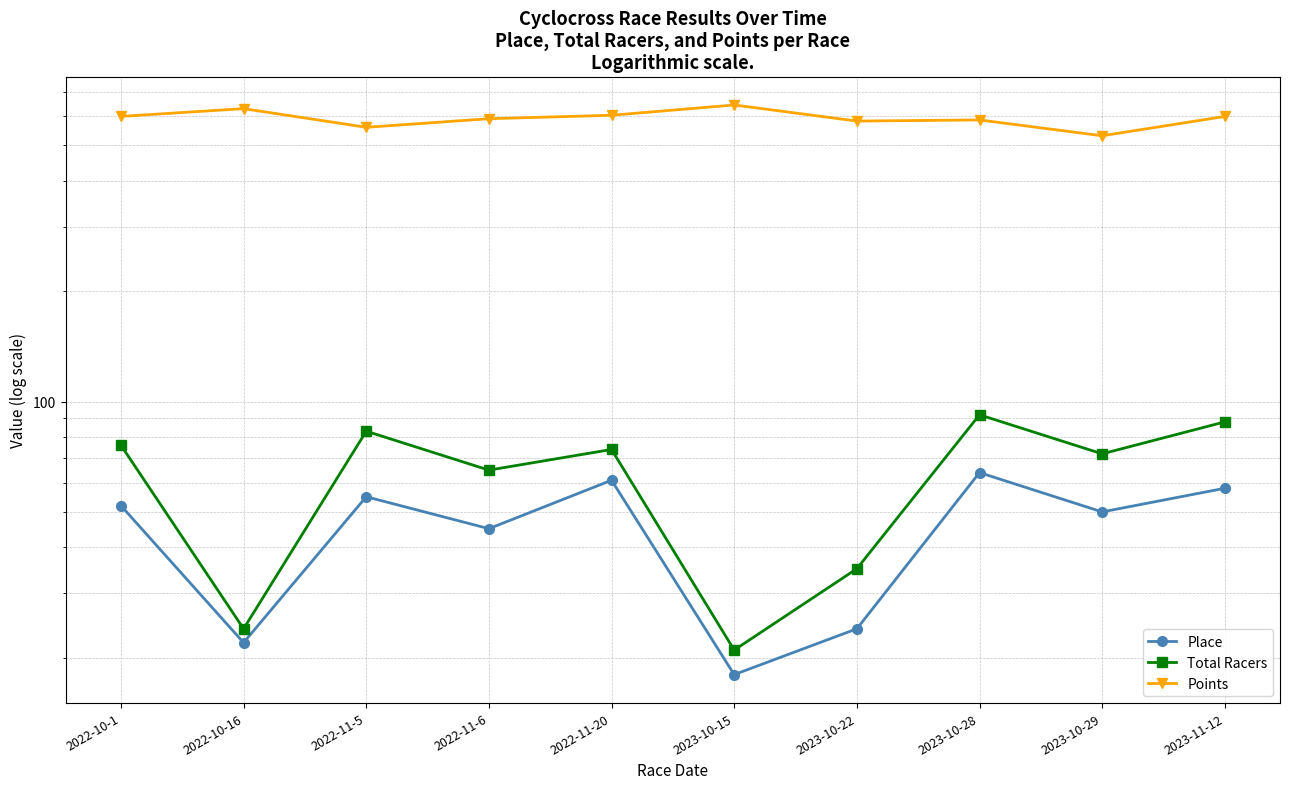

At which label is Points closest to 587?

2023-10-28